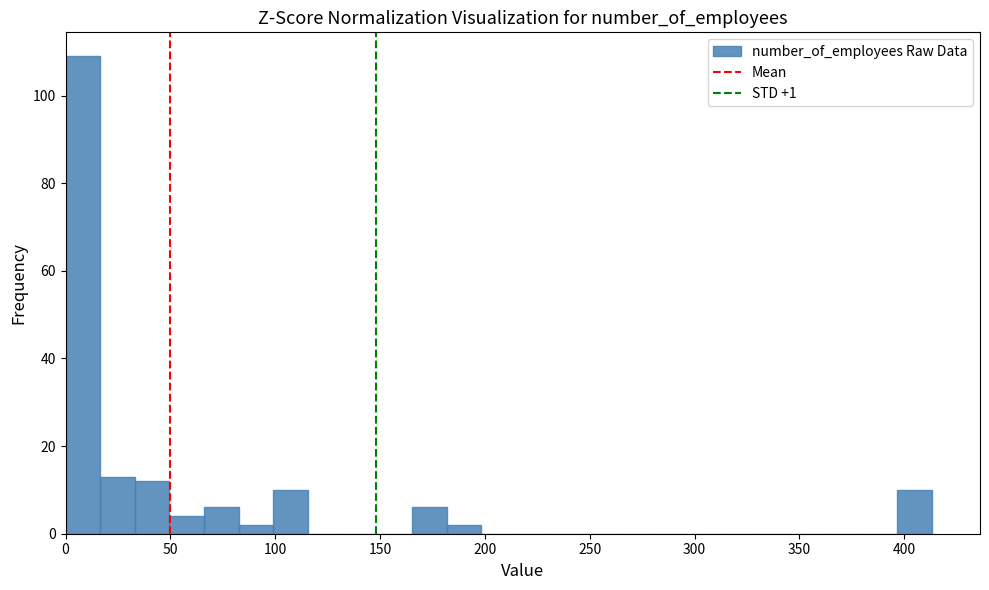

Around what value on the x-axis is the tallest bar? Give the approximate position of its centre, as read against the axis.

10